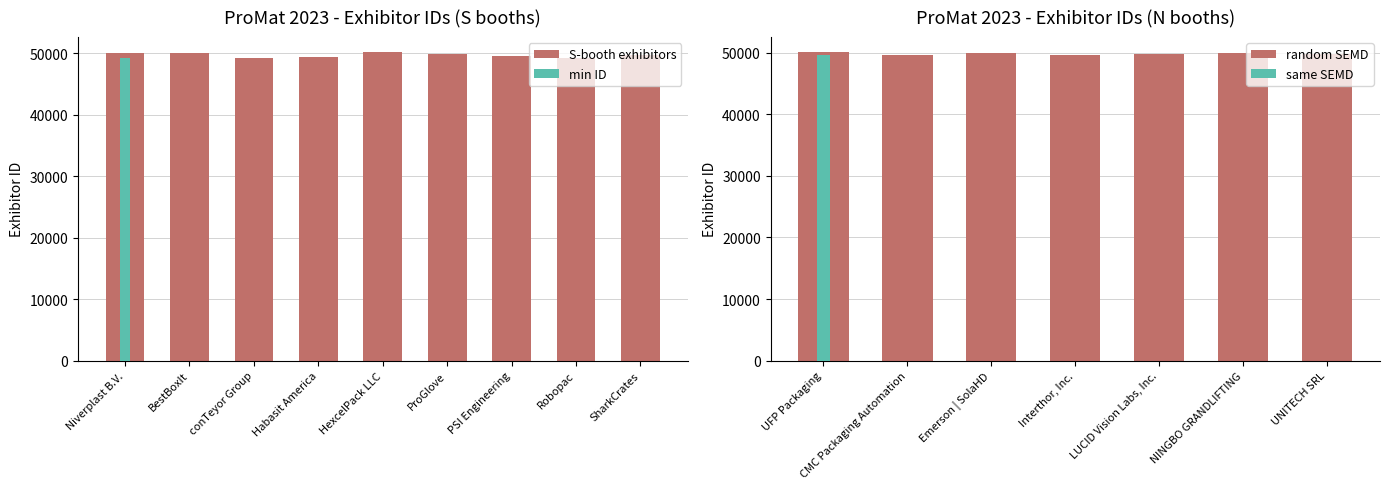

List the labels in order of value, largest first.

HexcelPack LLC, Niverplast B.V., UFP Packaging, Emerson | SolaHD, NINGBO GRANDLIFTING, BestBoxIt, LUCID Vision Labs, Inc., ProGlove, UNITECH SRL, CMC Packaging Automation, SharkCrates, Interthor, Inc., PSI Engineering, Habasit America, Robopac, conTeyor Group